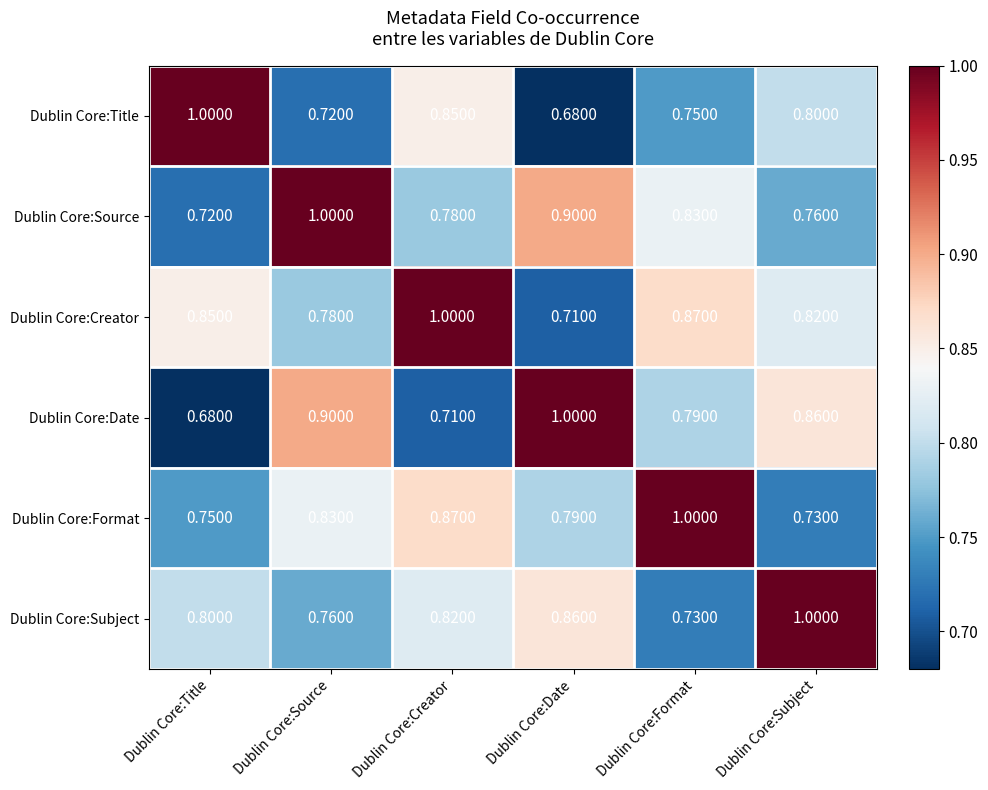

Where is Dublin Core:Source nearest to the value 0?

Dublin Core:Title